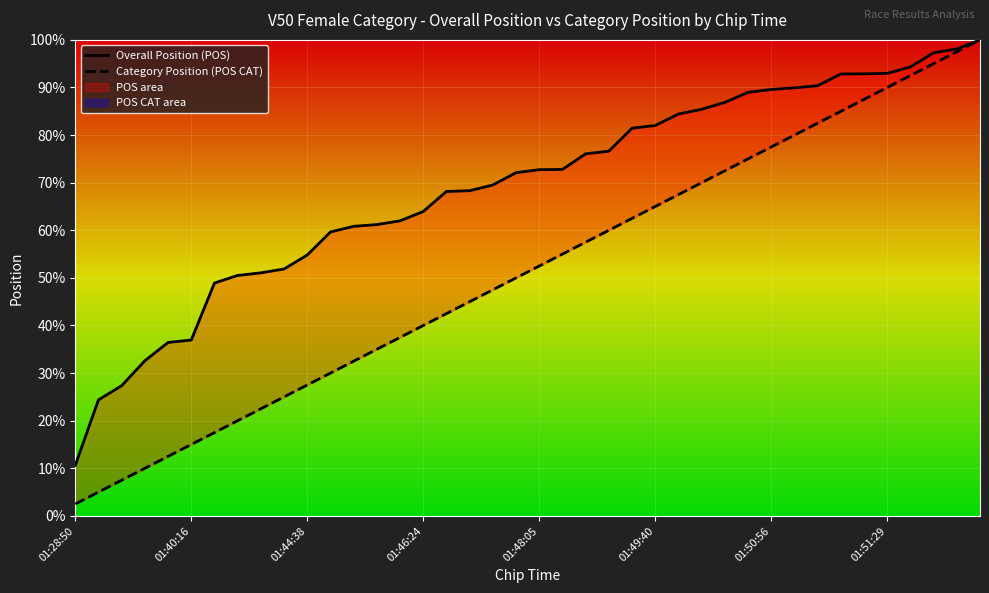

Rank the series by their average value, from highest to lowest.

Overall Position (POS), Category Position (POS CAT)